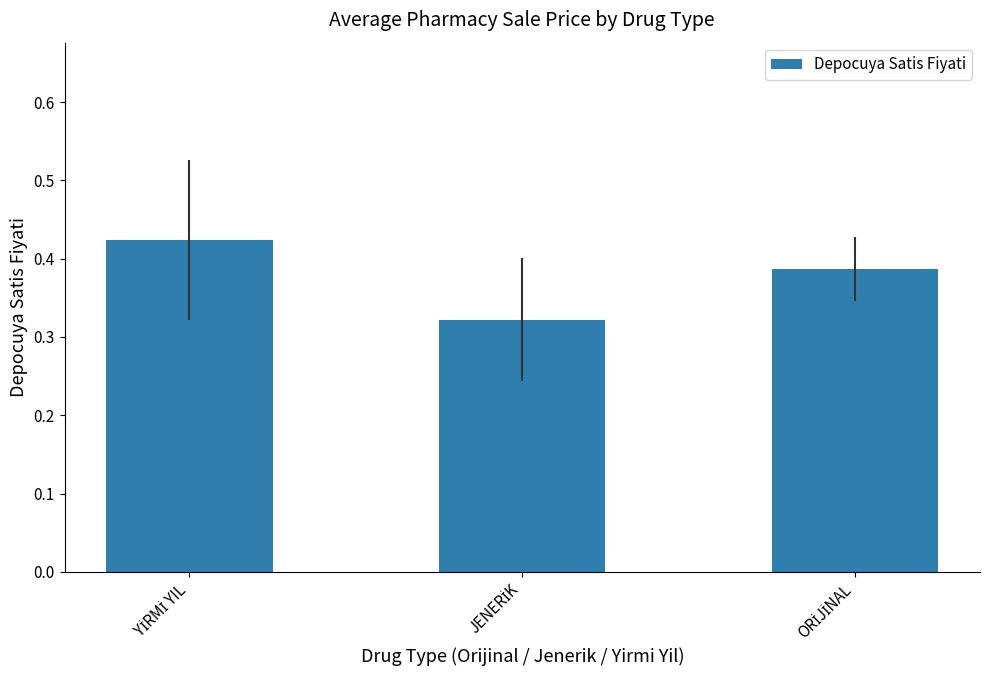

What is the sum of all values?

1.1